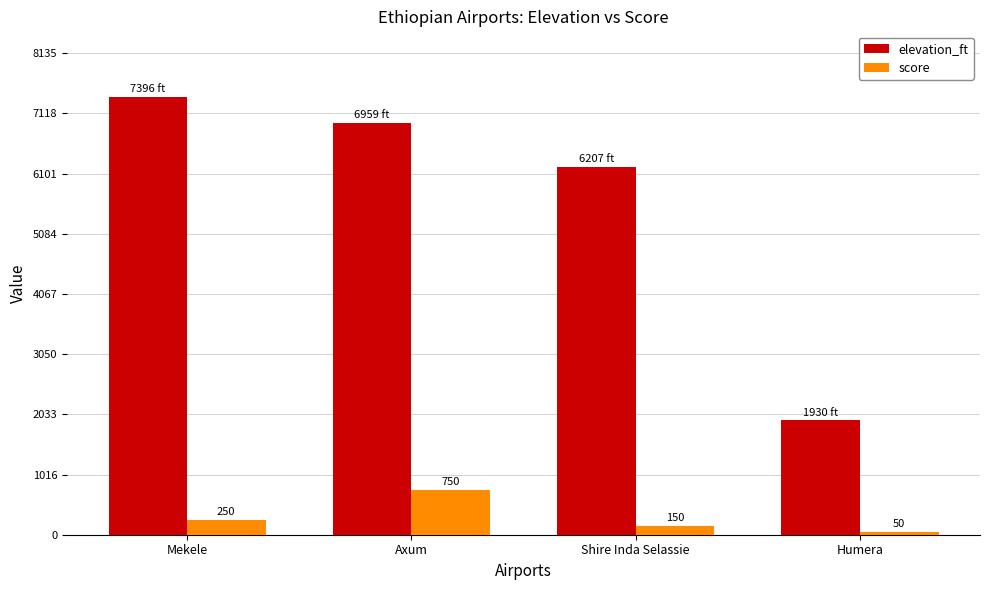

Which series has the largest total across all categories?

elevation_ft